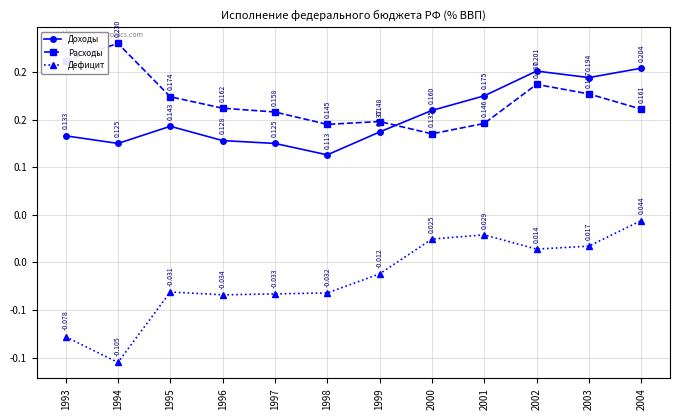

What is the difference between the second highest and second lowest values in the Расходы series?

0.1